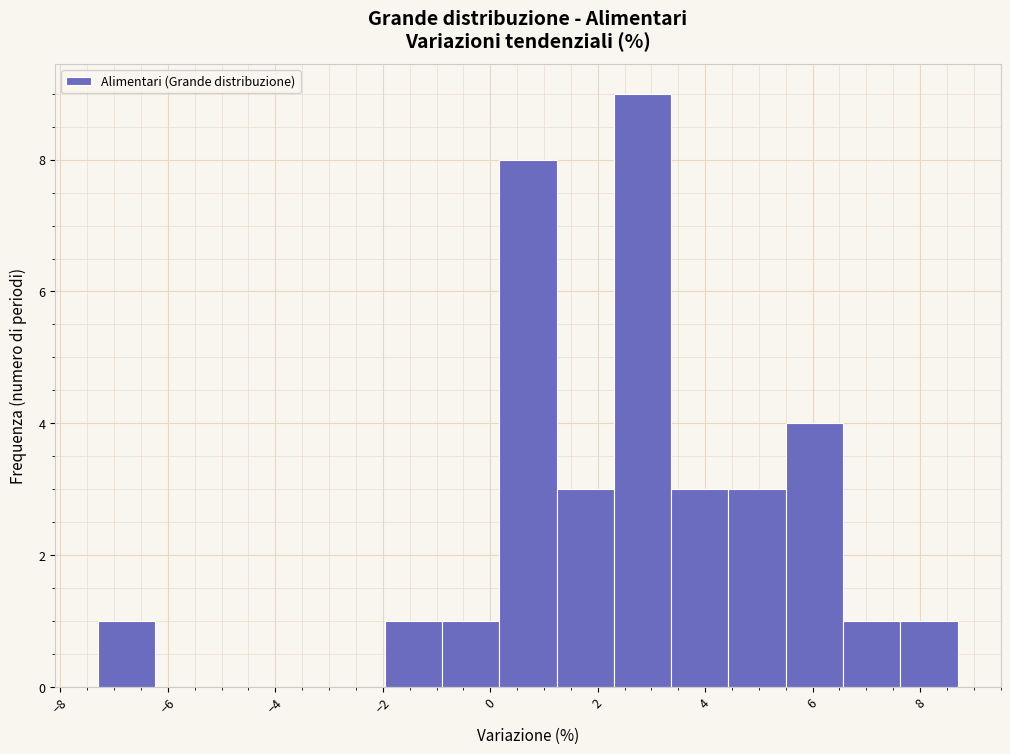

Reading left to right, transcribe this chart: for each bar, give the range it covers on the x-axis and its height. Neither the bar edges nor the heights are printed on the chart, so give them approximately, as read against the axes.

-7.2 to -6.2: 1
-6.2 to -5.2: 0
-5.2 to -4.0: 0
-4.0 to -3.0: 0
-3.0 to -2.0: 0
-2.0 to -0.8: 1
-0.8 to 0.2: 1
0.2 to 1.2: 8
1.2 to 2.4: 3
2.4 to 3.4: 9
3.4 to 4.4: 3
4.4 to 5.6: 3
5.6 to 6.6: 4
6.6 to 7.6: 1
7.6 to 8.8: 1